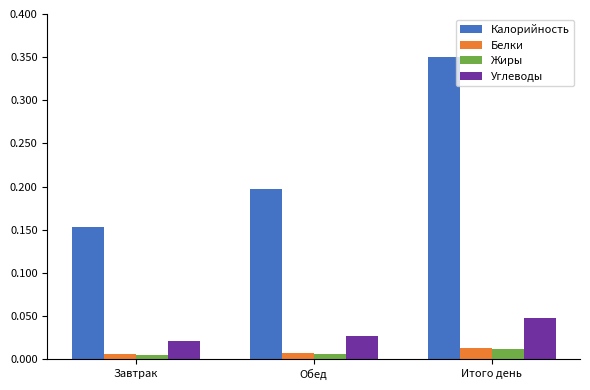

How many data points does each series have?

3